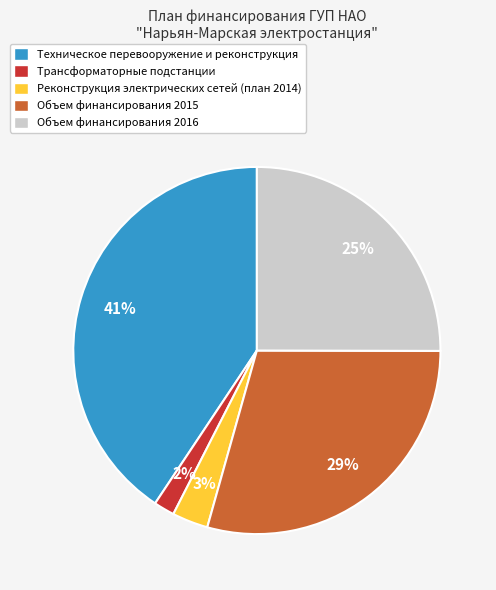

True or false: Объем финансирования 2015 accounts for 29% of the total.

True